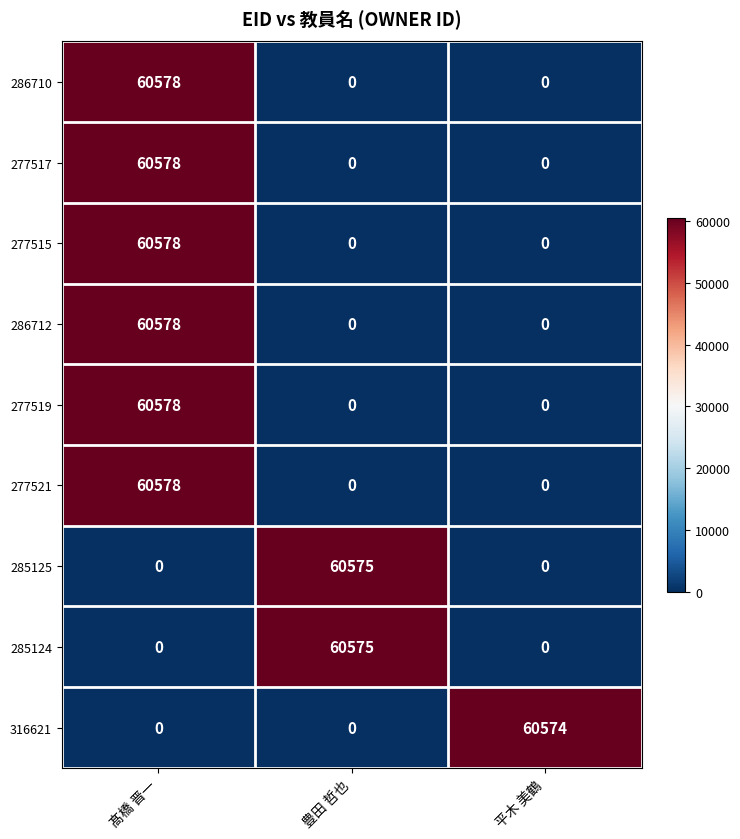

Is it true that 277517 equals -31628 at 平木 美鶴?

False